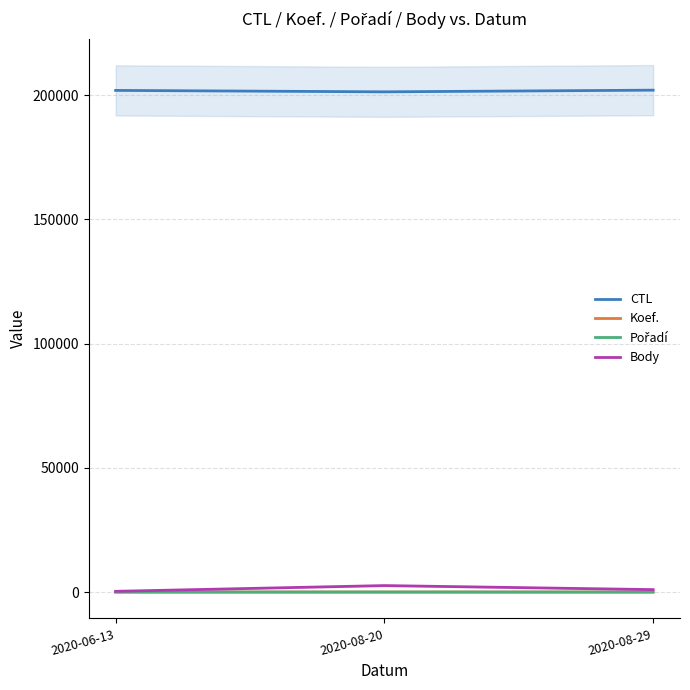

At which category is the sum across all series the highest?

2020-08-20